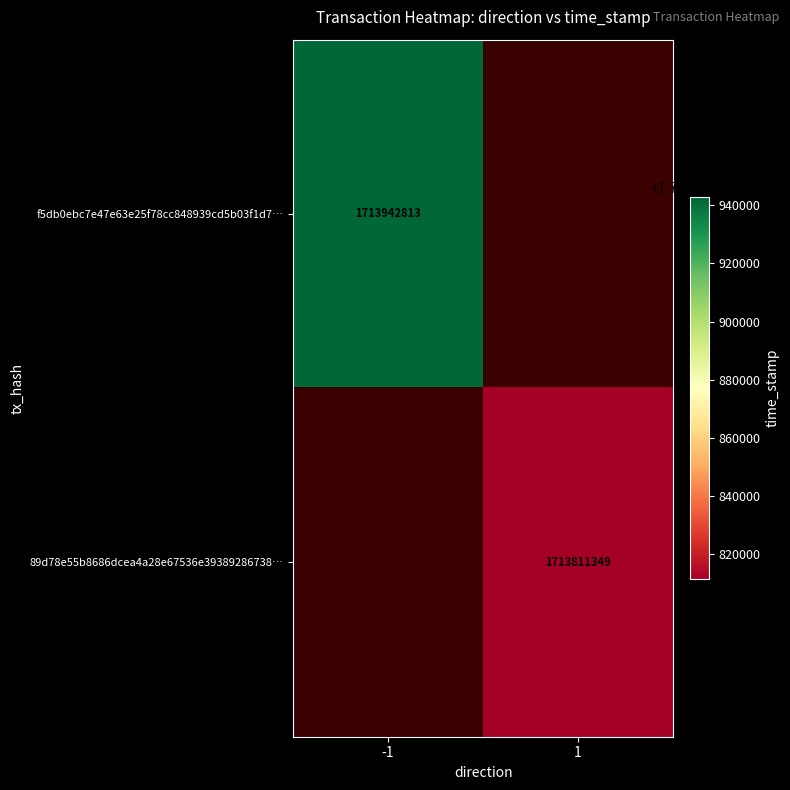

True or false: 89d78e55b8686dcea4a28e67536e39389286738… has a value of 1713811349 at 1.

True